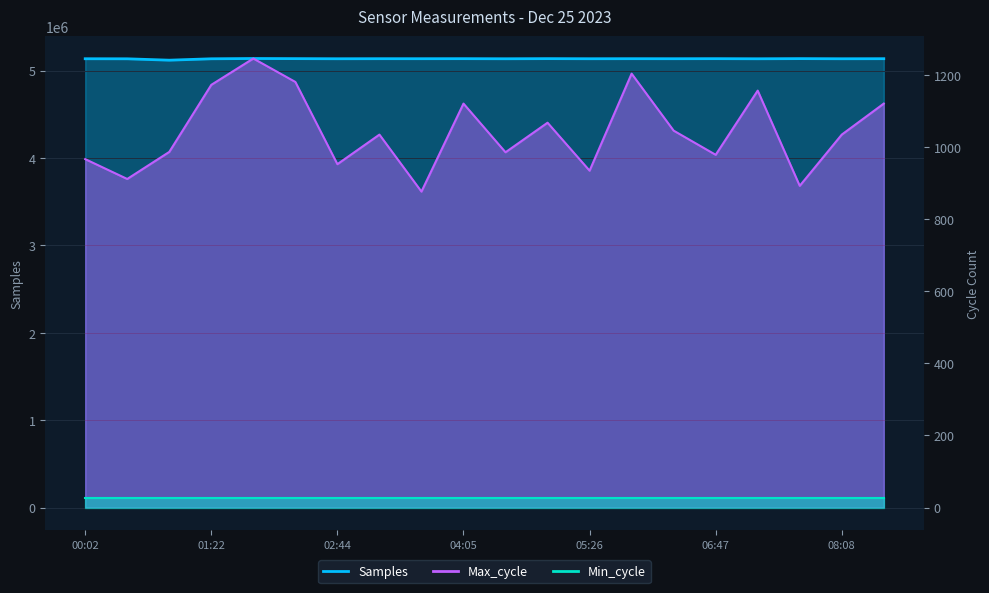

Which series changed the most between 05:26 and 06:47?

Samples